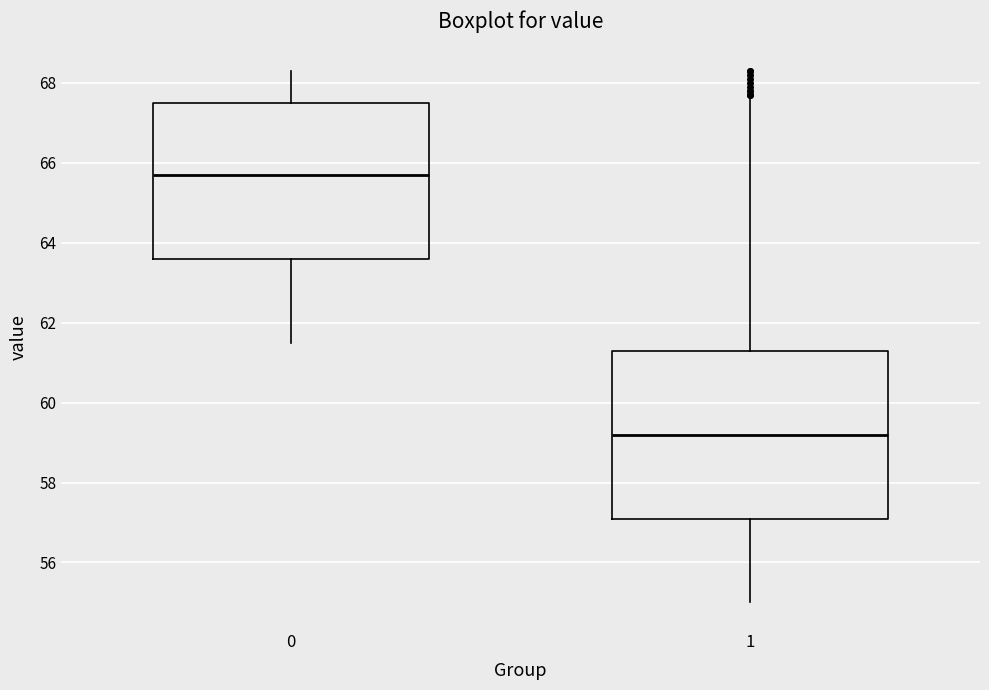

Reading left to right, read every box against the y-axis: the position of its median line, the range the box covers, and the ends of its whiskers. The values are not printed on the chart, so give them approximately, as read against the axis.

0: median 65.8, box 63.6 to 67.6, whiskers 61.6 to 68.4
1: median 59.2, box 57.2 to 61.4, whiskers 55.0 to 67.6